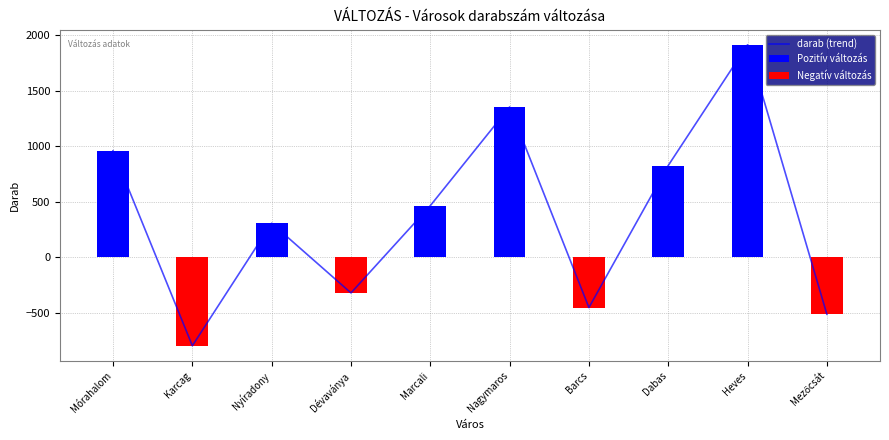

What is the value of the Pozitív változás bar at the 5th from the left?

466